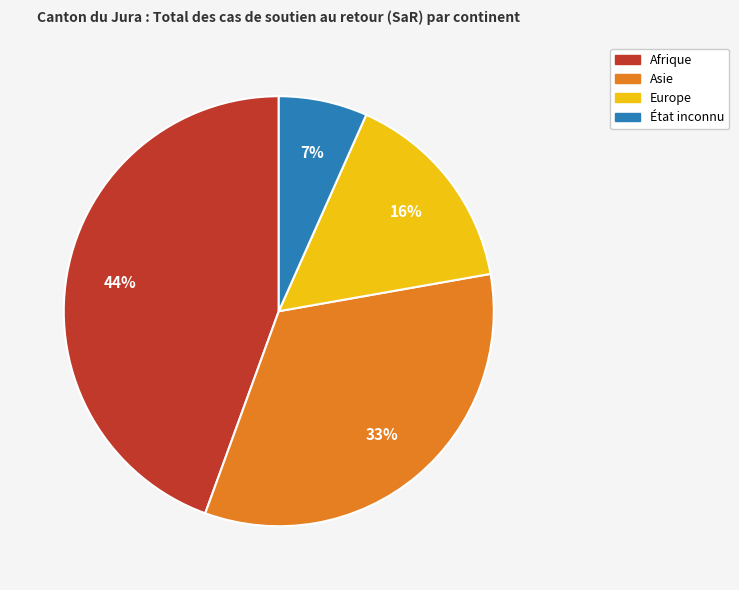

To the nearest percent, what is the average slice percentage?

25%